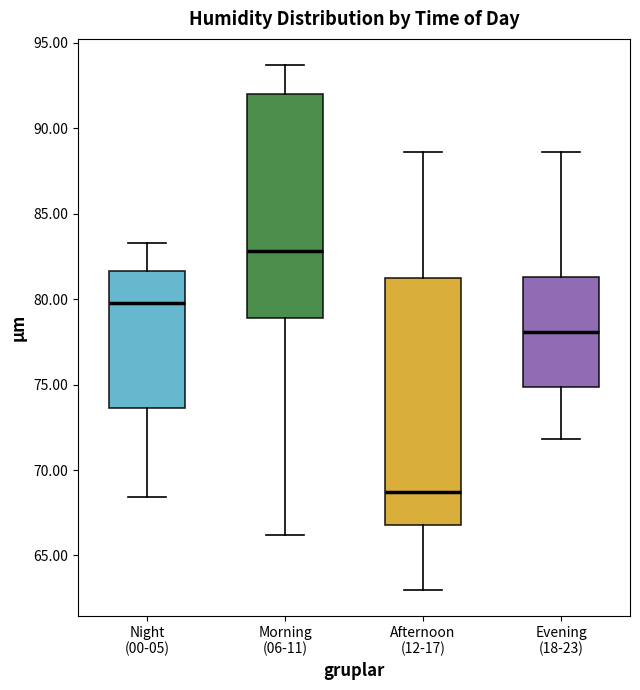

Where does the median line of the box for Morning (06-11) sit on the y-axis? The values are not printed on the chart, so give them approximately, as read against the axis.

83.0